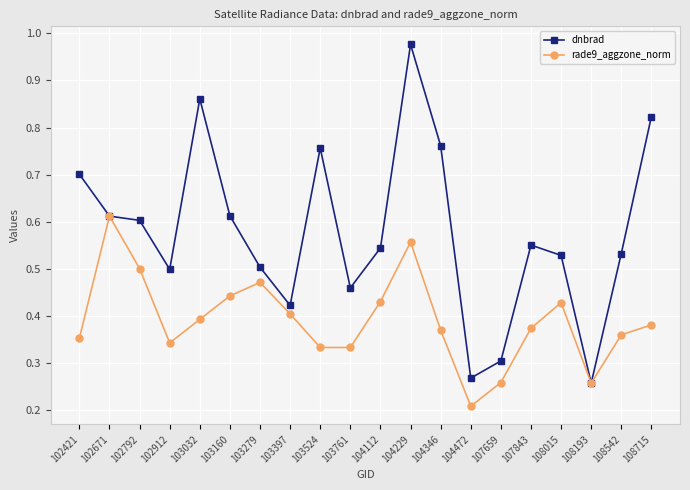

At 103761, list the series in order from largest to smallest.

dnbrad, rade9_aggzone_norm